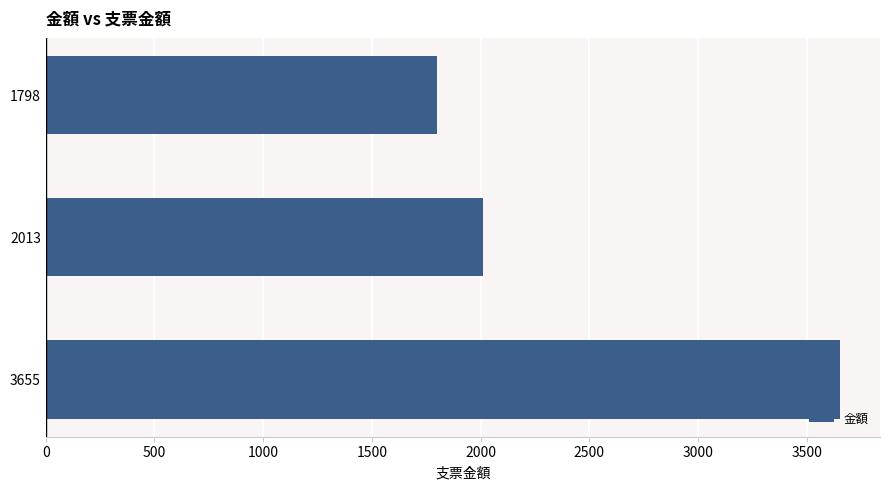

Is it true that the value at 1798 is 1798.2?

True